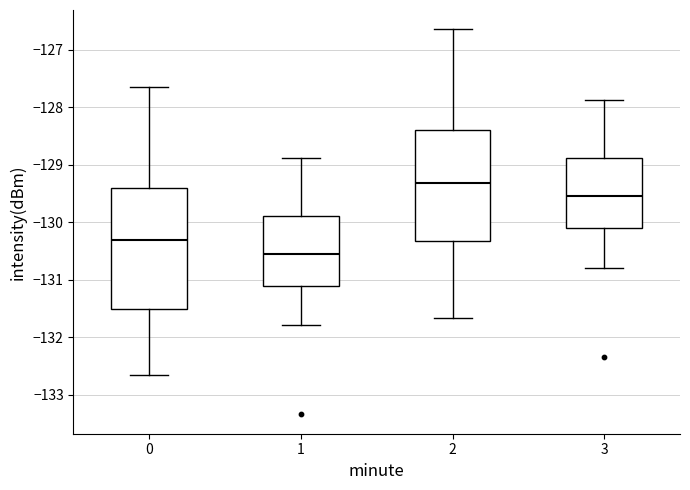

Where is the lower edge of the box at x = 0 on the y-axis? The values are not printed on the chart, so give them approximately, as read against the axis.

-131.5